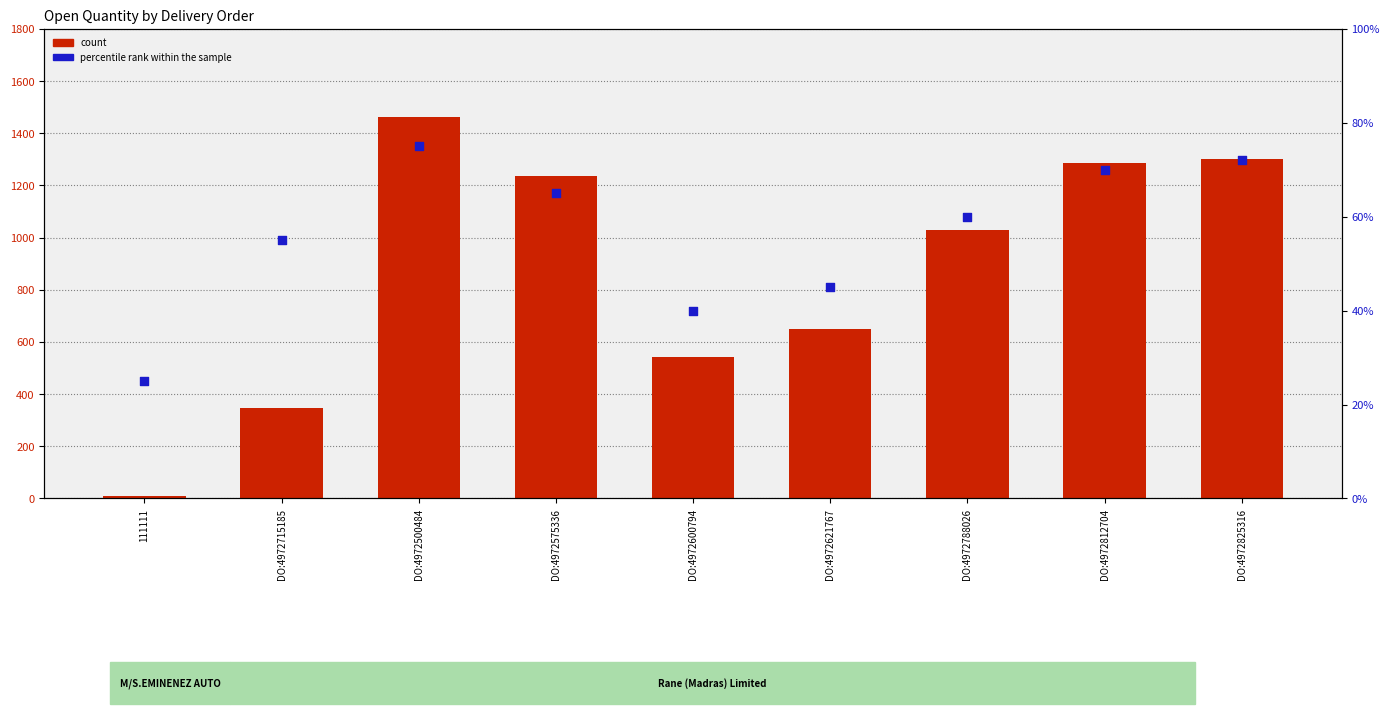

Which series reaches the maximum Y coordinate?

count